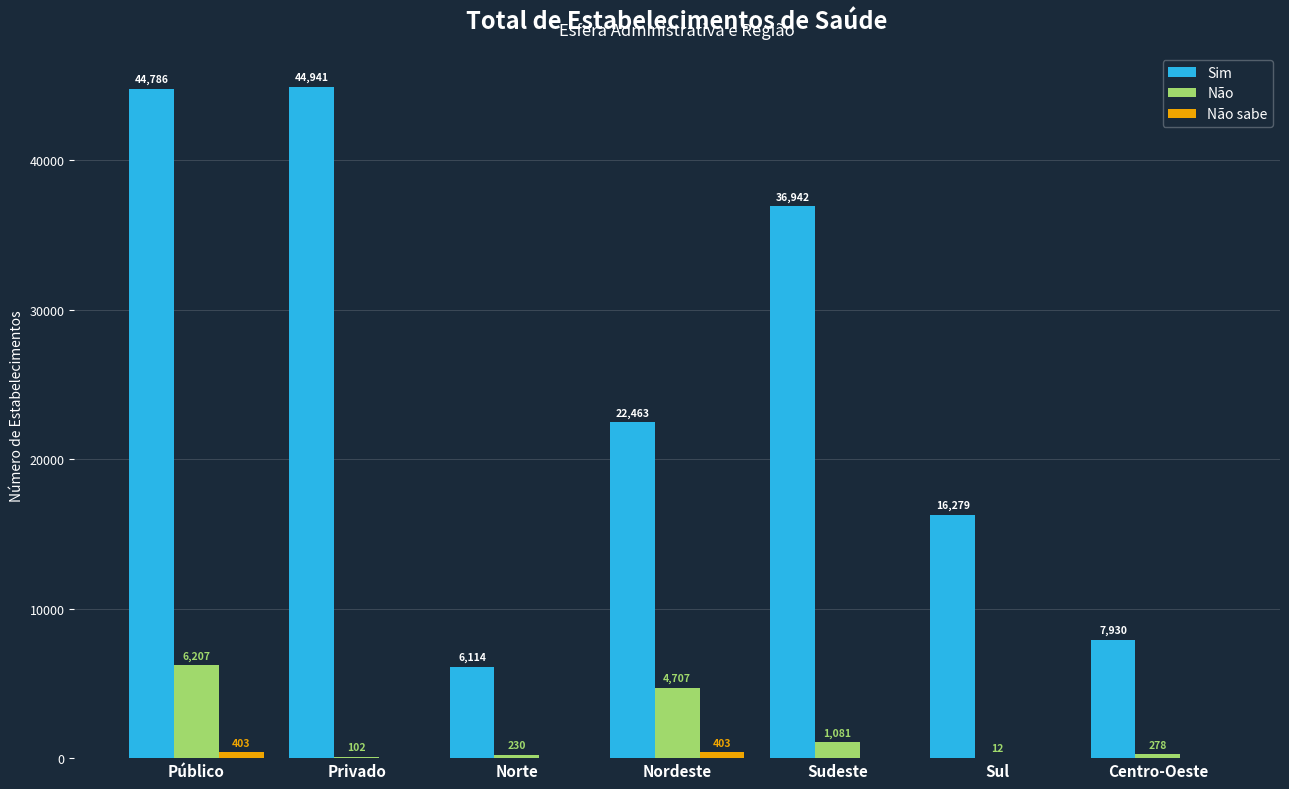

What is the total value across all series at Norte?

6344